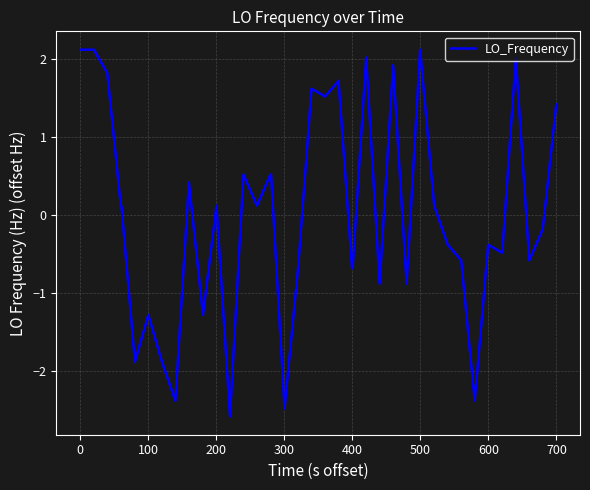

What is the difference between the maximum and minimum values?

4.7